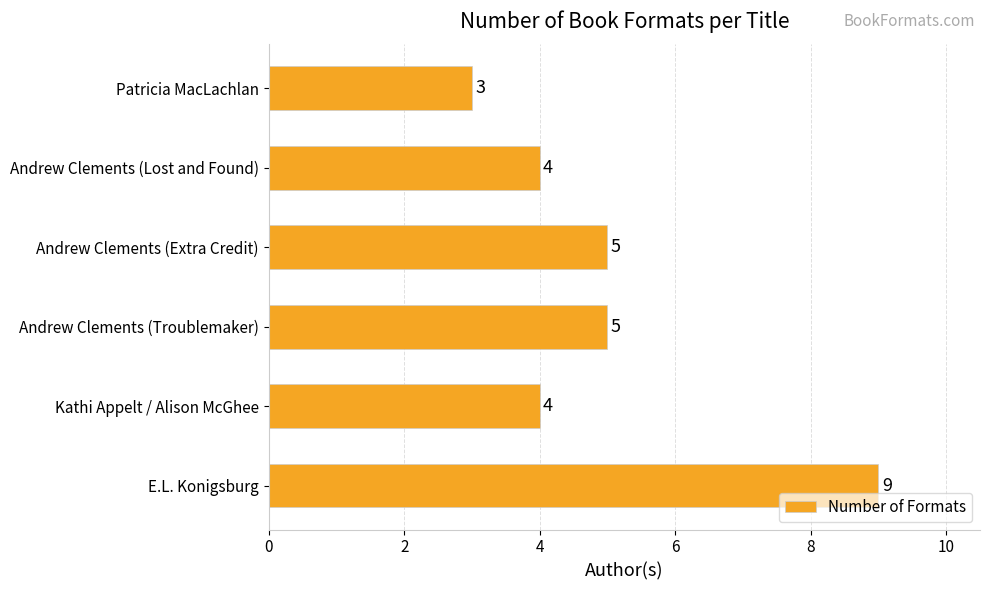

How many data points are less than 5?

3